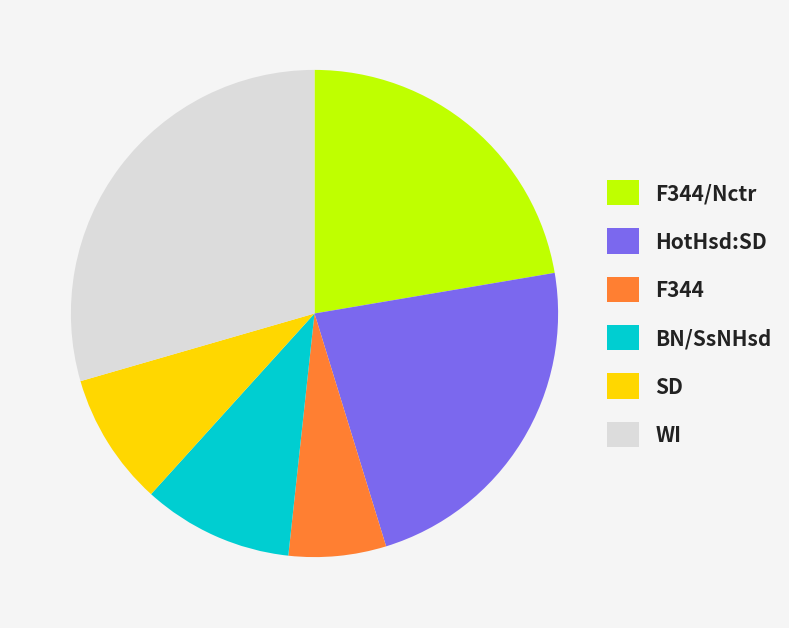

Is the sum of HotHsd:SD and SD greater than half?

No